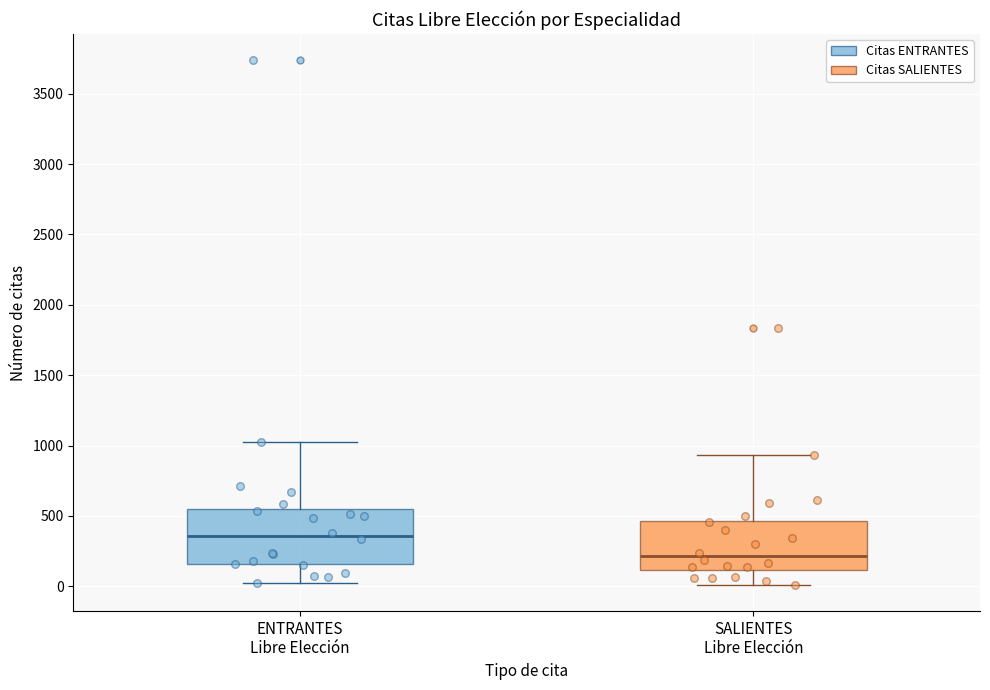

Reading left to right, read every box against the y-axis: the position of its median line, the range the box covers, and the ends of its whiskers. The values are not printed on the chart, so give them approximately, as read against the axis.

ENTRANTES Libre Elección: median 350, box 150 to 550, whiskers 0 to 1000
SALIENTES Libre Elección: median 200, box 100 to 450, whiskers 0 to 950